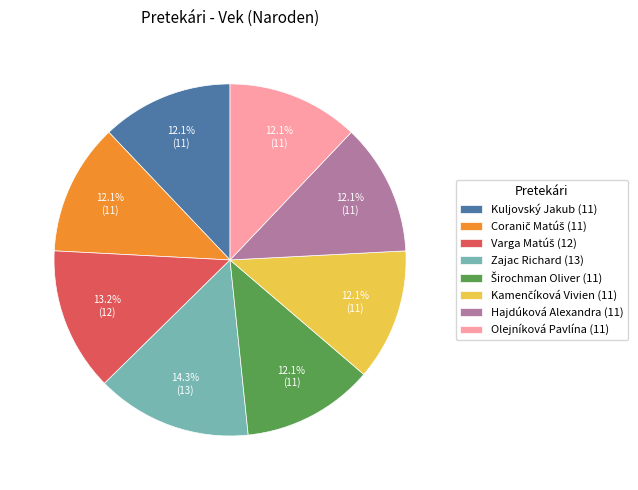

How many segments does this pie chart have?

8